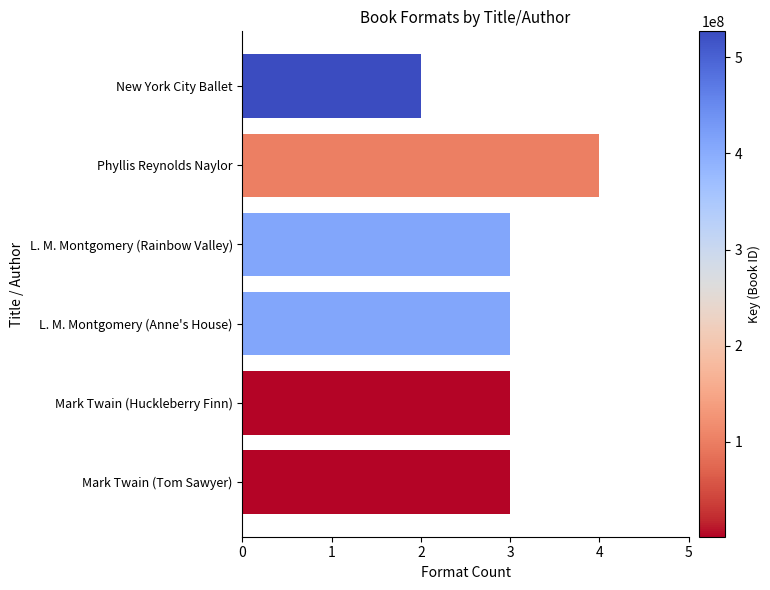

What is the label of the 2nd bar from the top?

Phyllis Reynolds Naylor